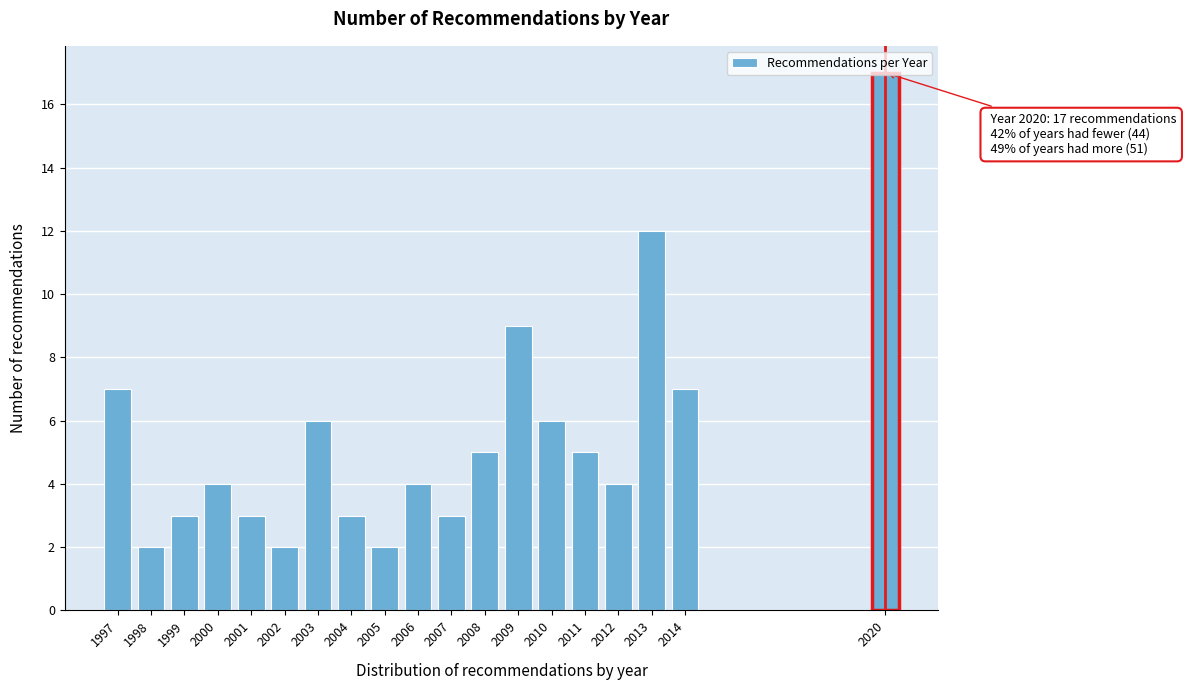

Is it true that the value at 2020 is 6?

False